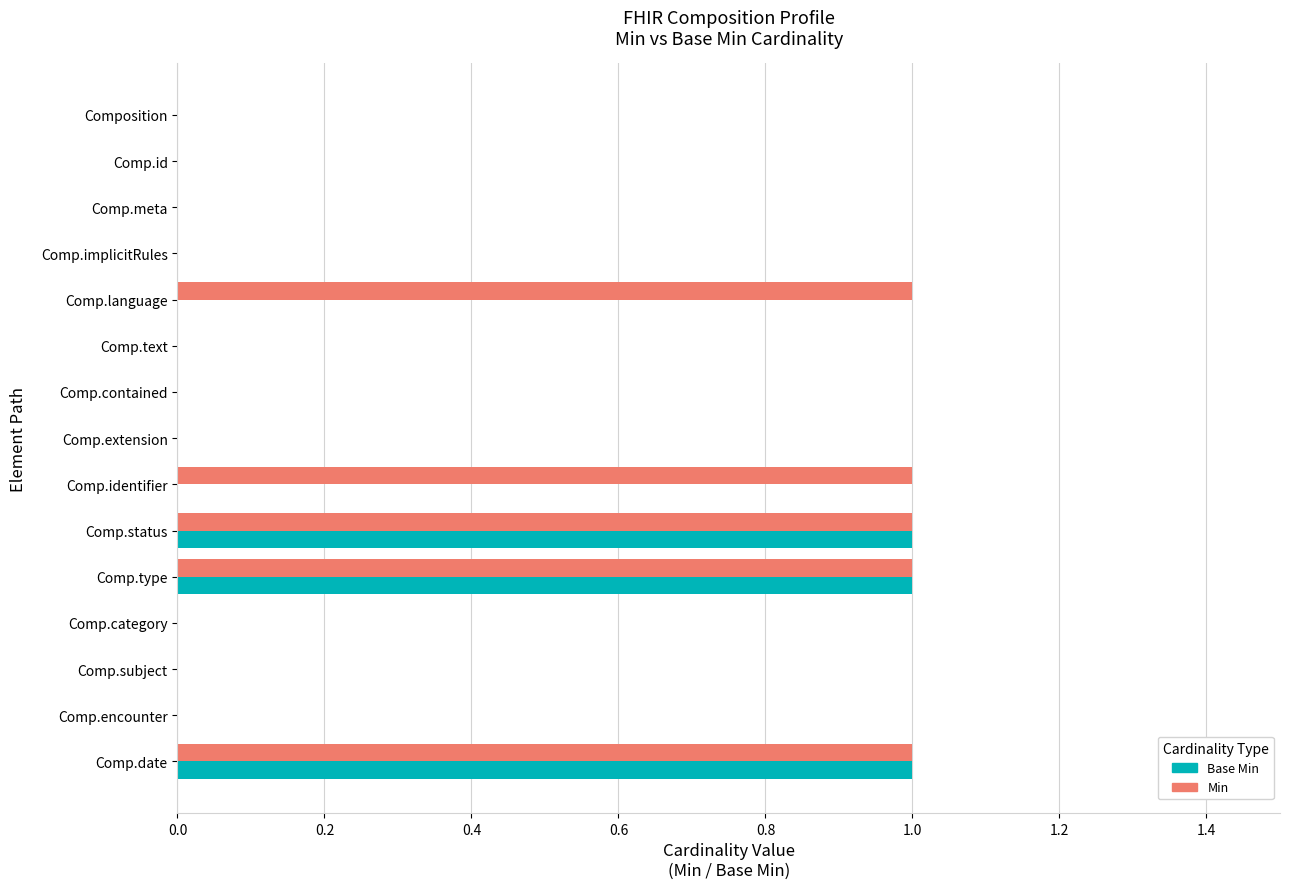

Which series has the largest total across all categories?

Min